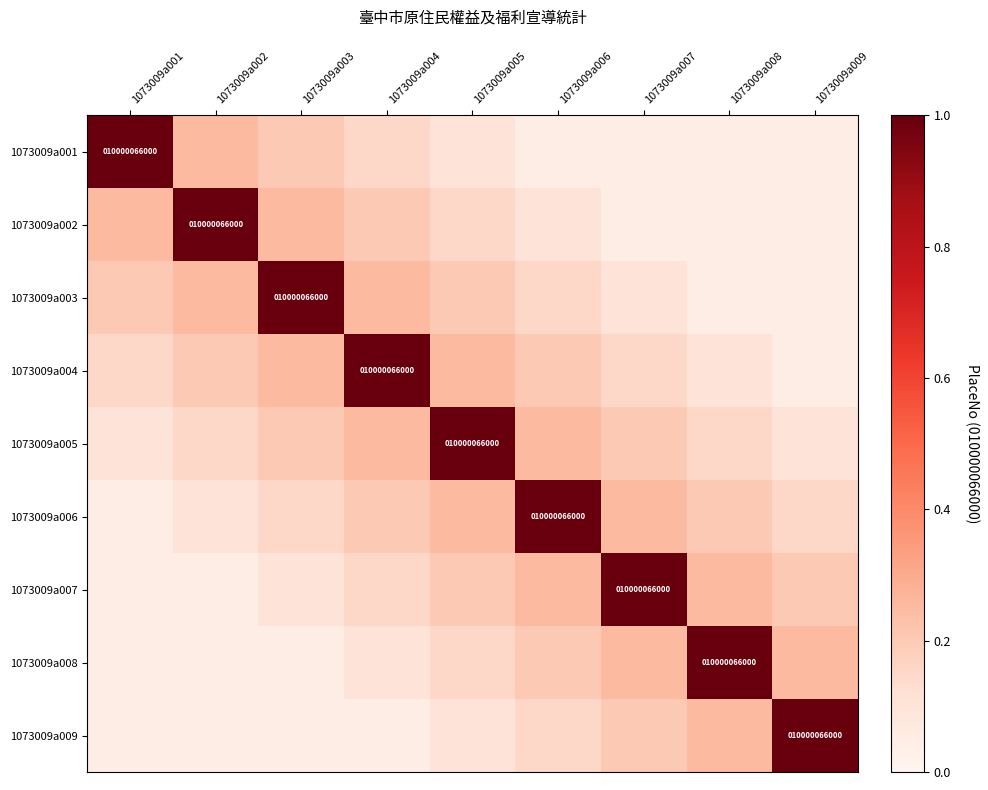

Which series has the largest total across all categories?

1073009a005